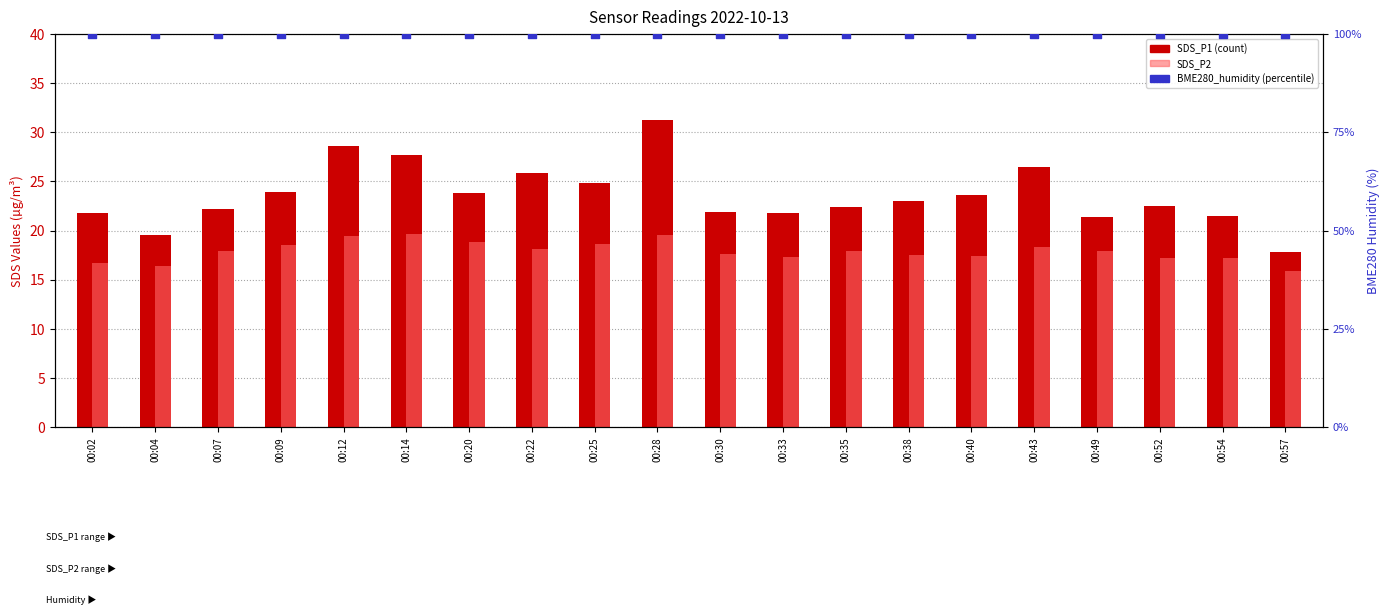

What is the total value across all series at 00:28?

150.8